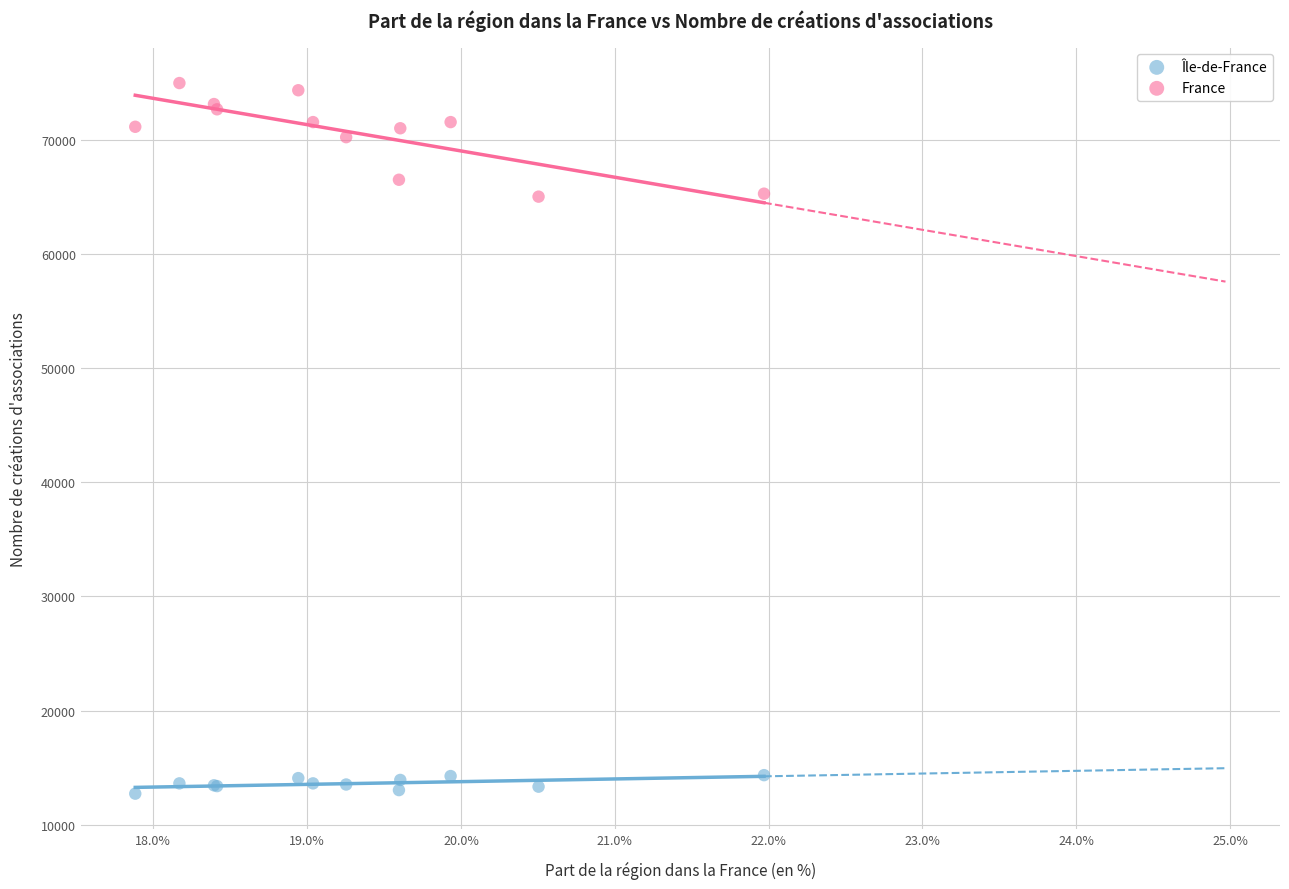

Which series reaches the maximum Y coordinate?

France